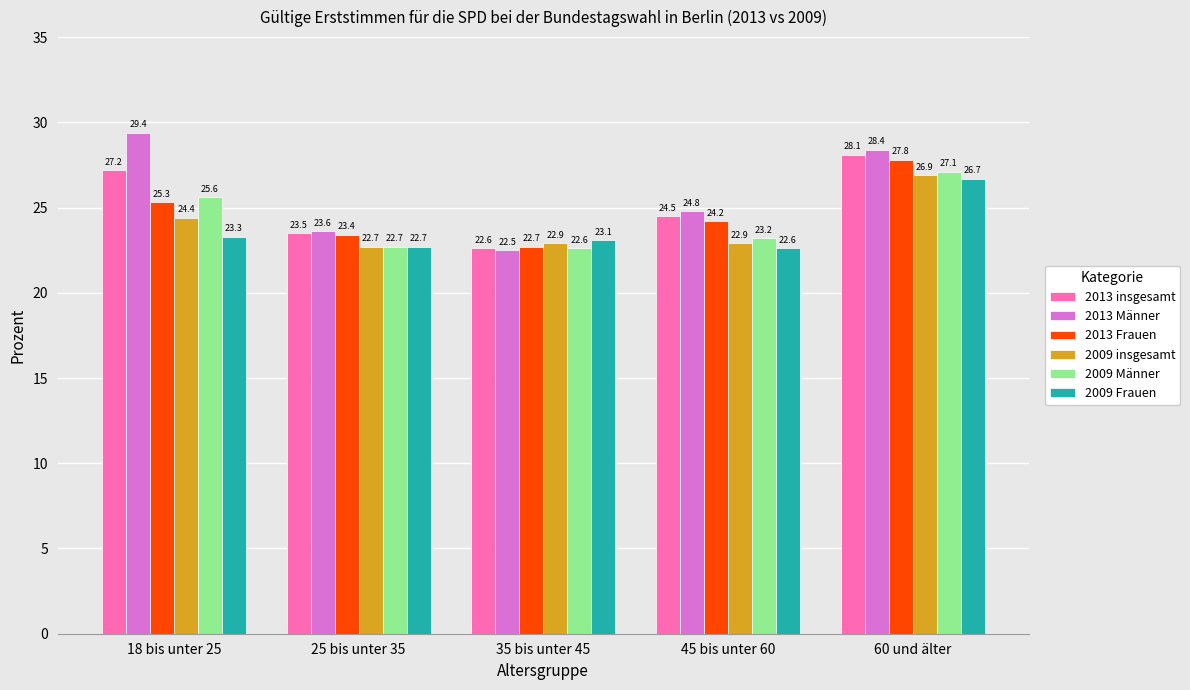

Which series has the widest spread of values?

2013 Männer